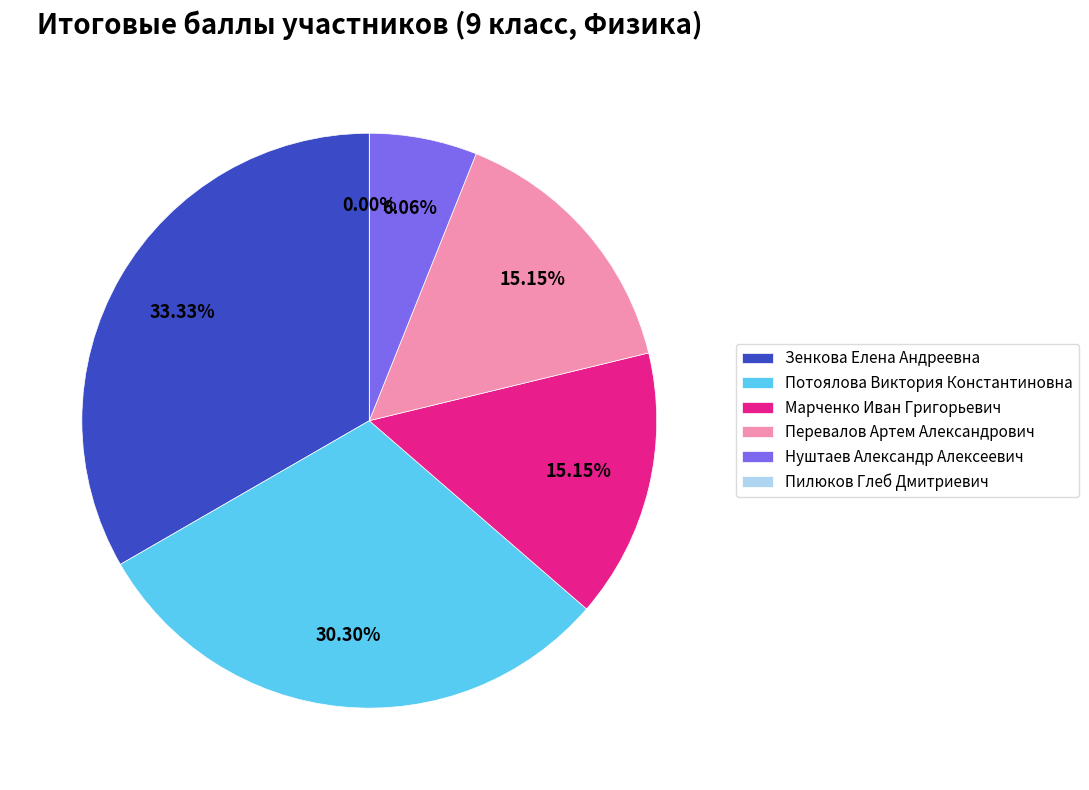

To the nearest percent, what is the difference between the Нуштаев Александр Алексеевич and Перевалов Артем Александрович slice percentages?

9%